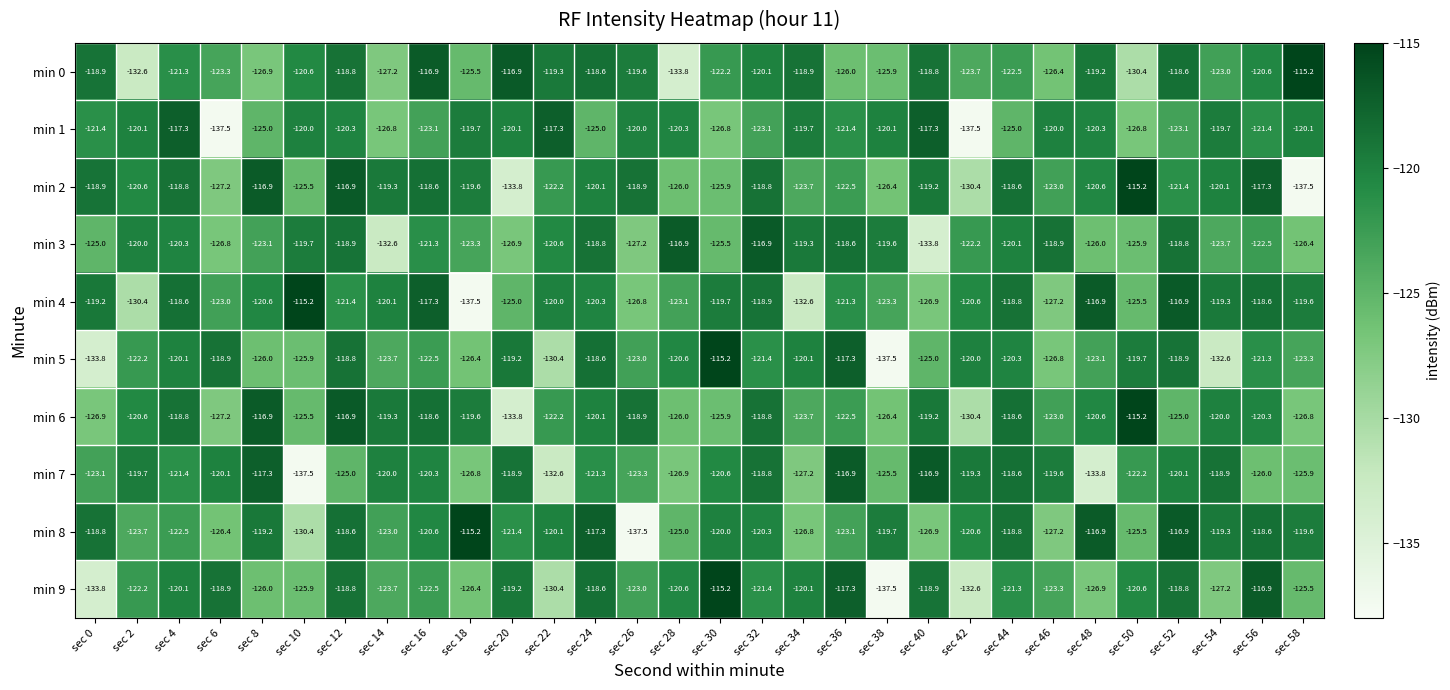

What is the difference between the highest and lowest values at sec 20?

16.9